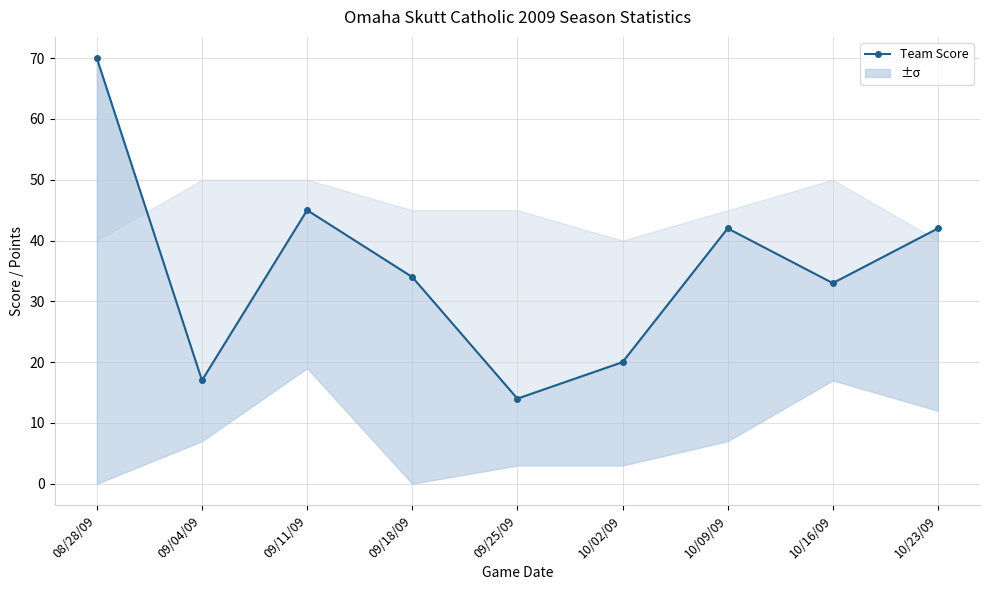

Reading left to right, extract all data points from this chart.

70	17	45	34	14	20	42	33	42